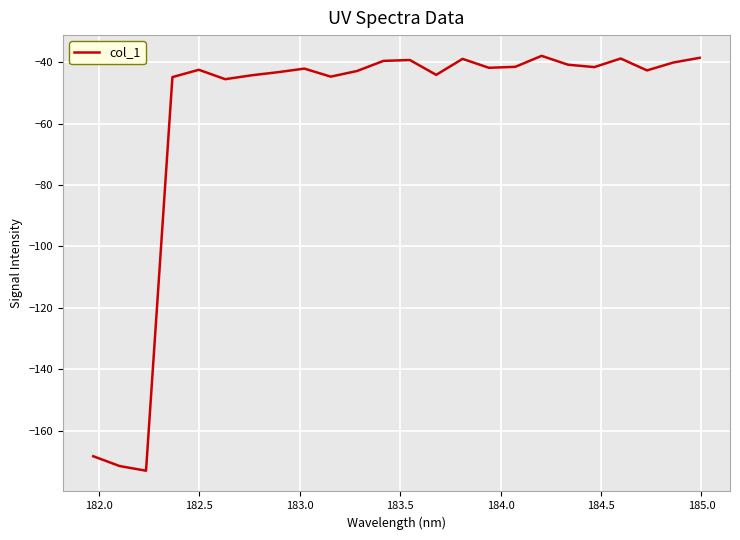

What is the smallest value displayed?

-172.9